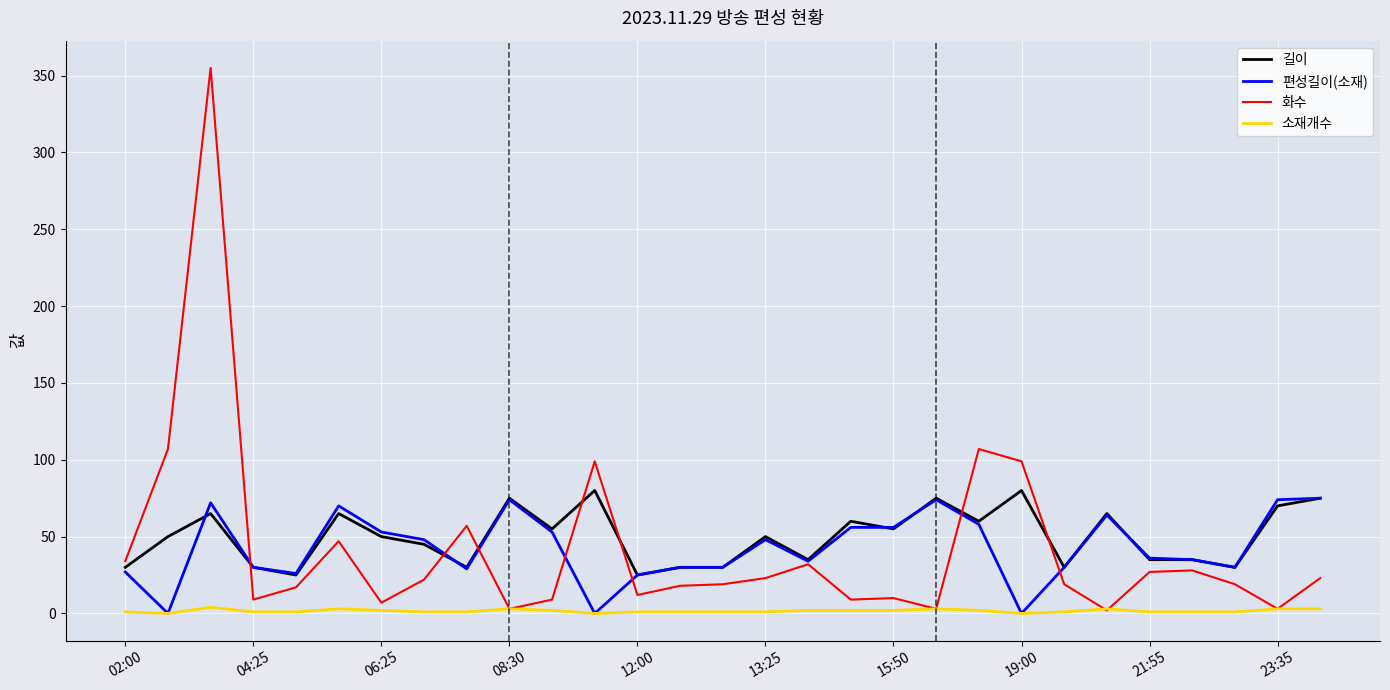

True or false: 길이 and 소재개수 intersect in this chart.

False